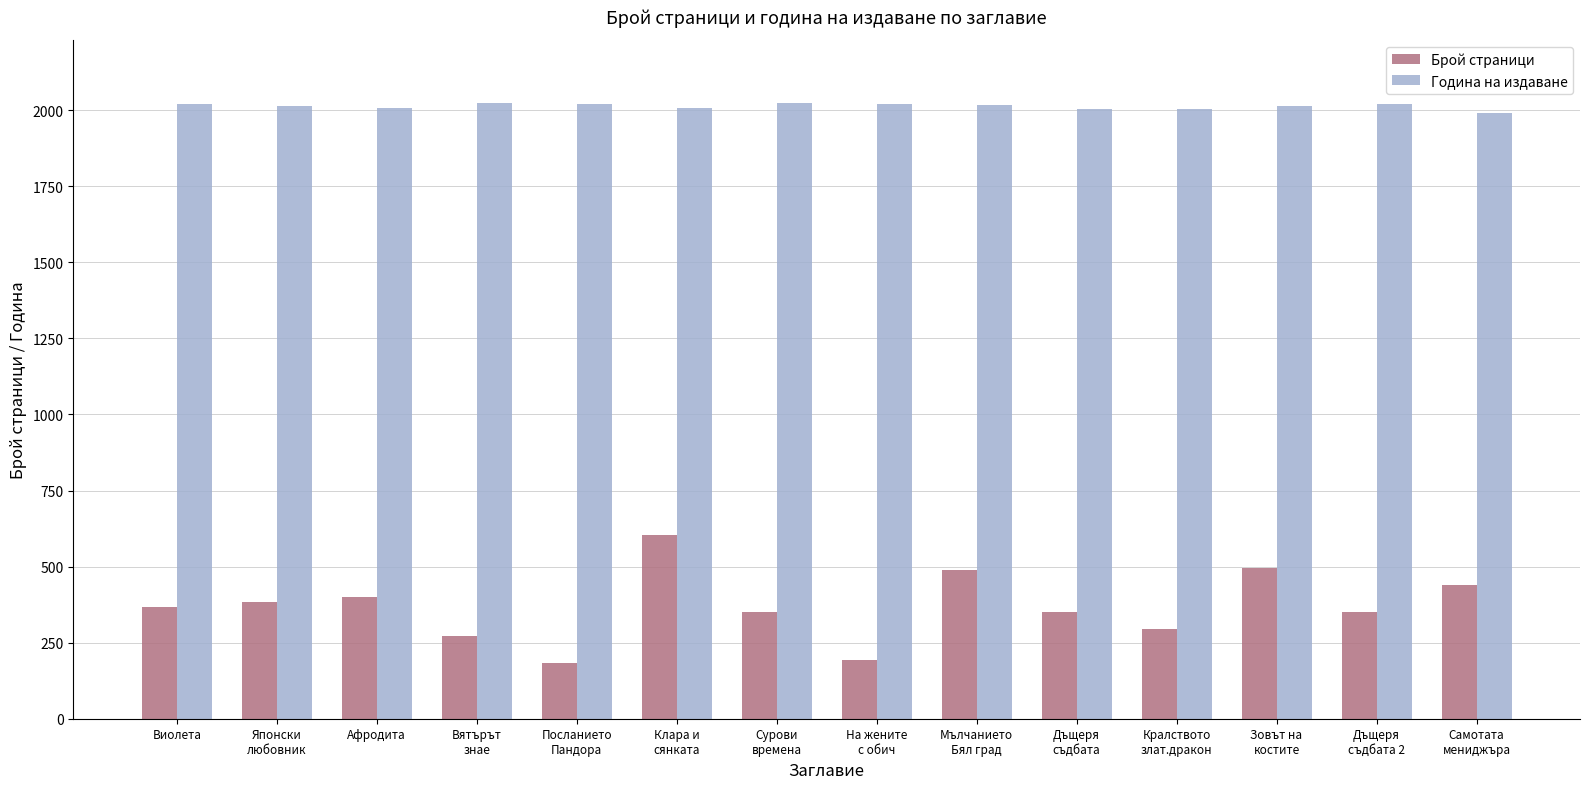

Which series has the widest spread of values?

Брой страници